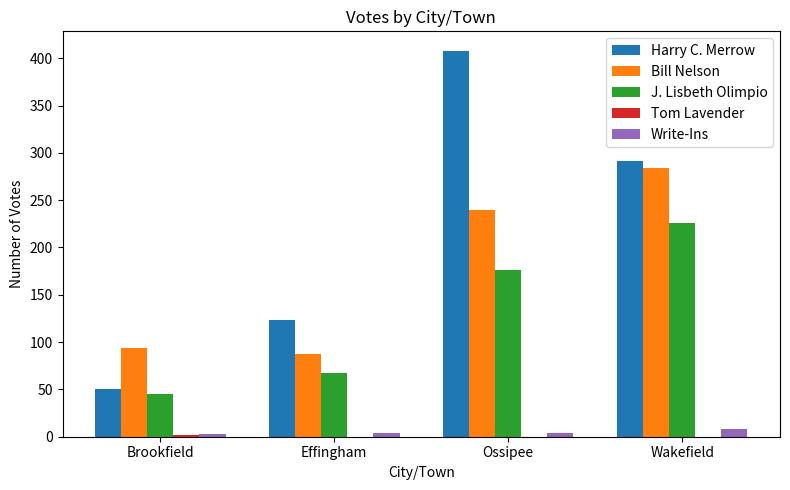

Between Ossipee and Wakefield, which series saw the biggest shift?

Harry C. Merrow